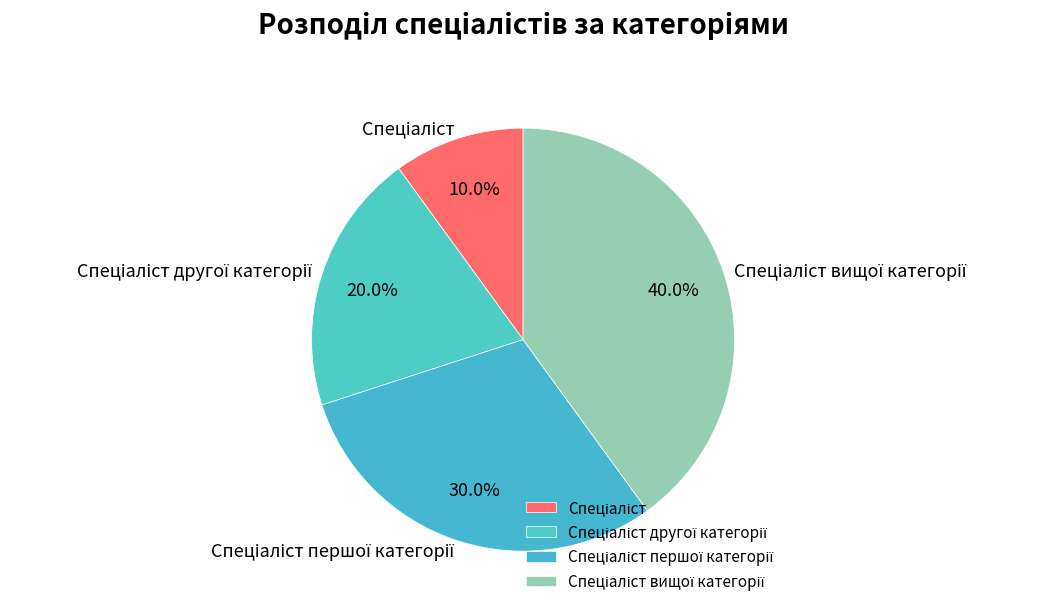

Is there a majority slice in this chart?

No